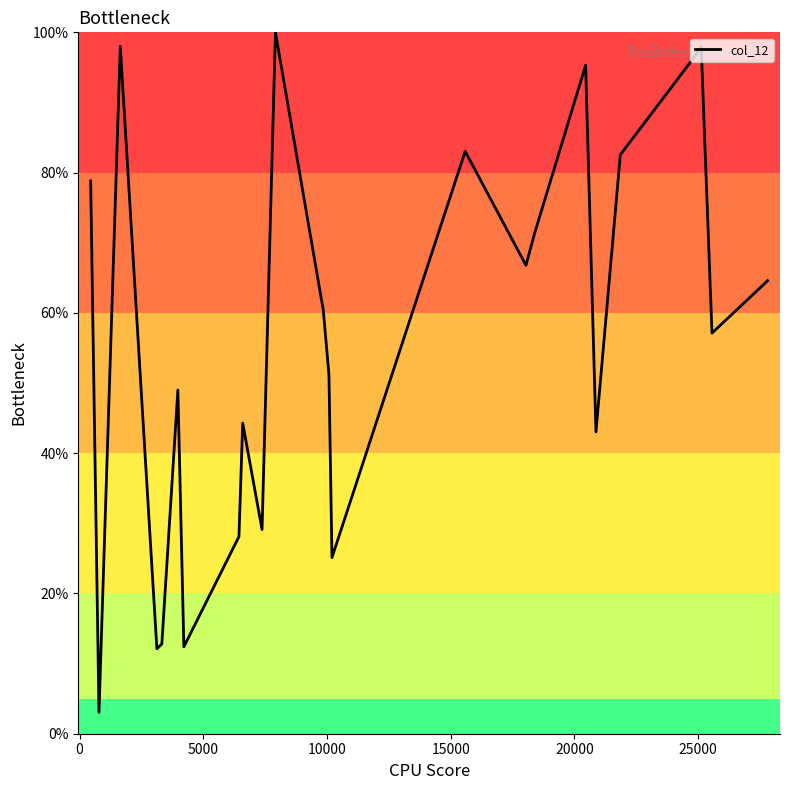

What is the smallest value displayed?

3.0